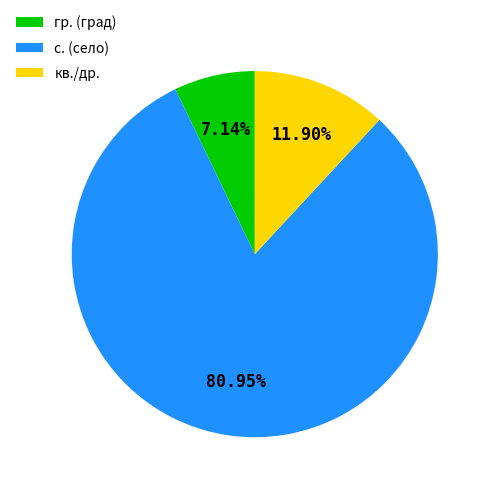

To the nearest percent, what is the average slice percentage?

33%